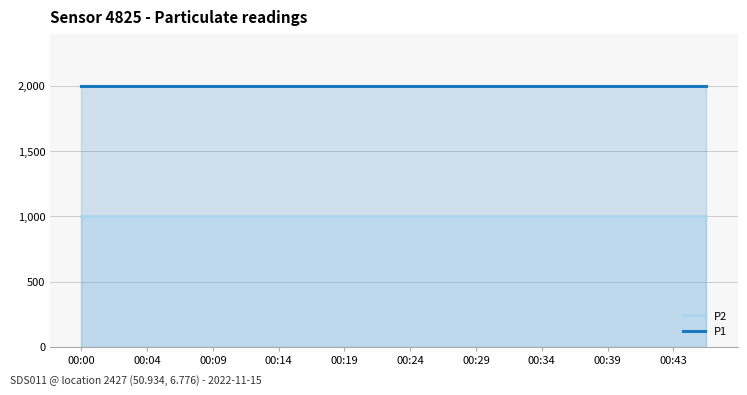

The P1 series shows 3330.4 at 13. True or false?

False